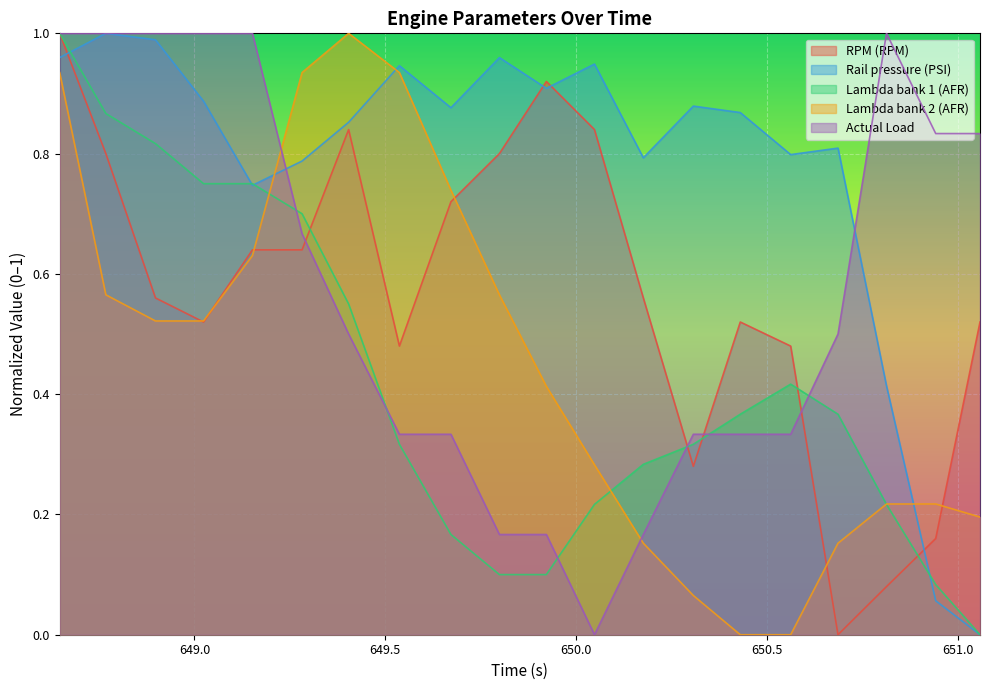

What is the greatest value displayed?

1.0